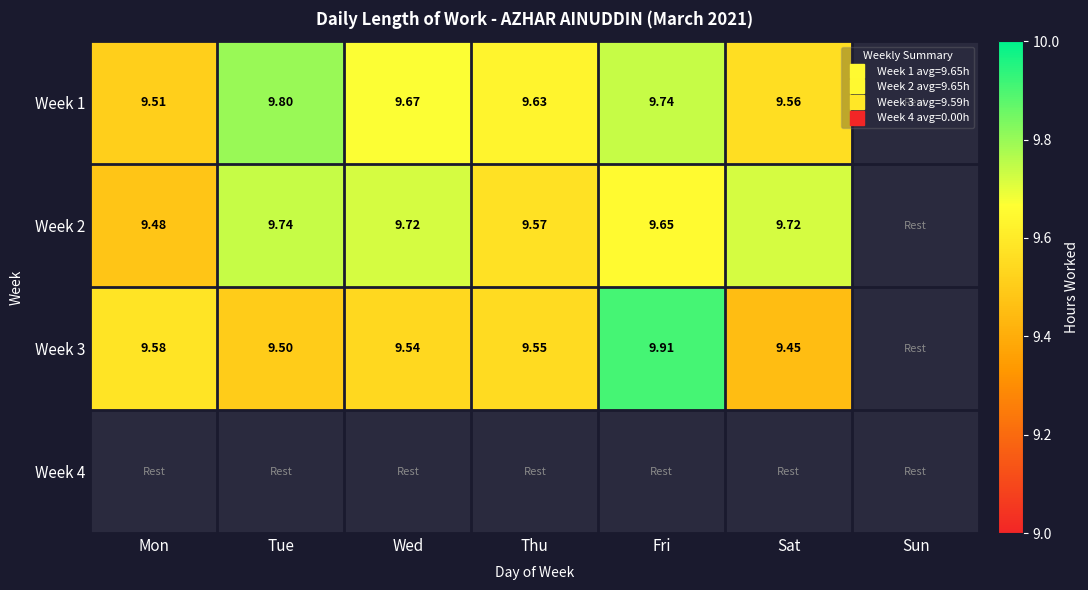

Which category has the highest value in the Week 1 series?

Tue